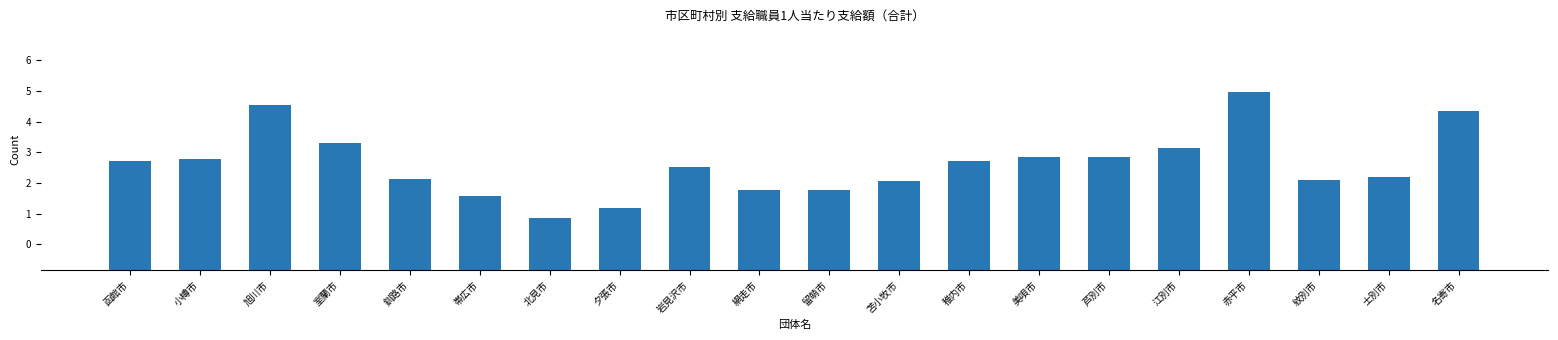

Is it true that the value at 美唄市 is 680718?

False